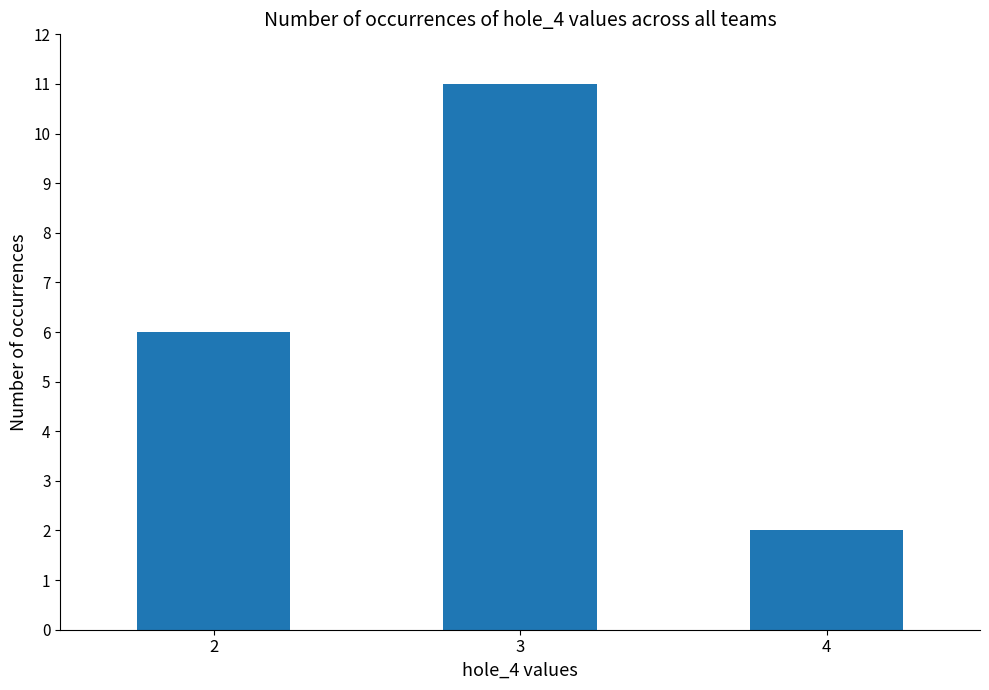

Reading right to left, extract all data points from this chart.

4=2	3=11	2=6